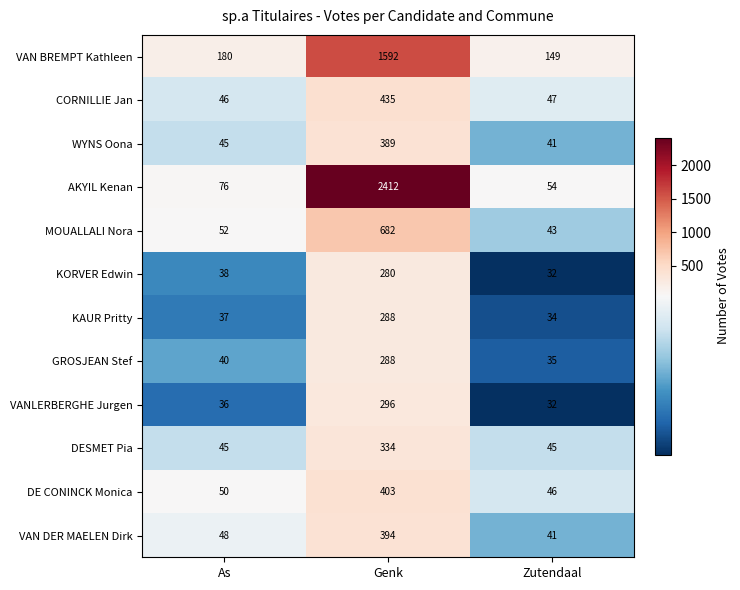

At which category is the sum across all series the highest?

Genk